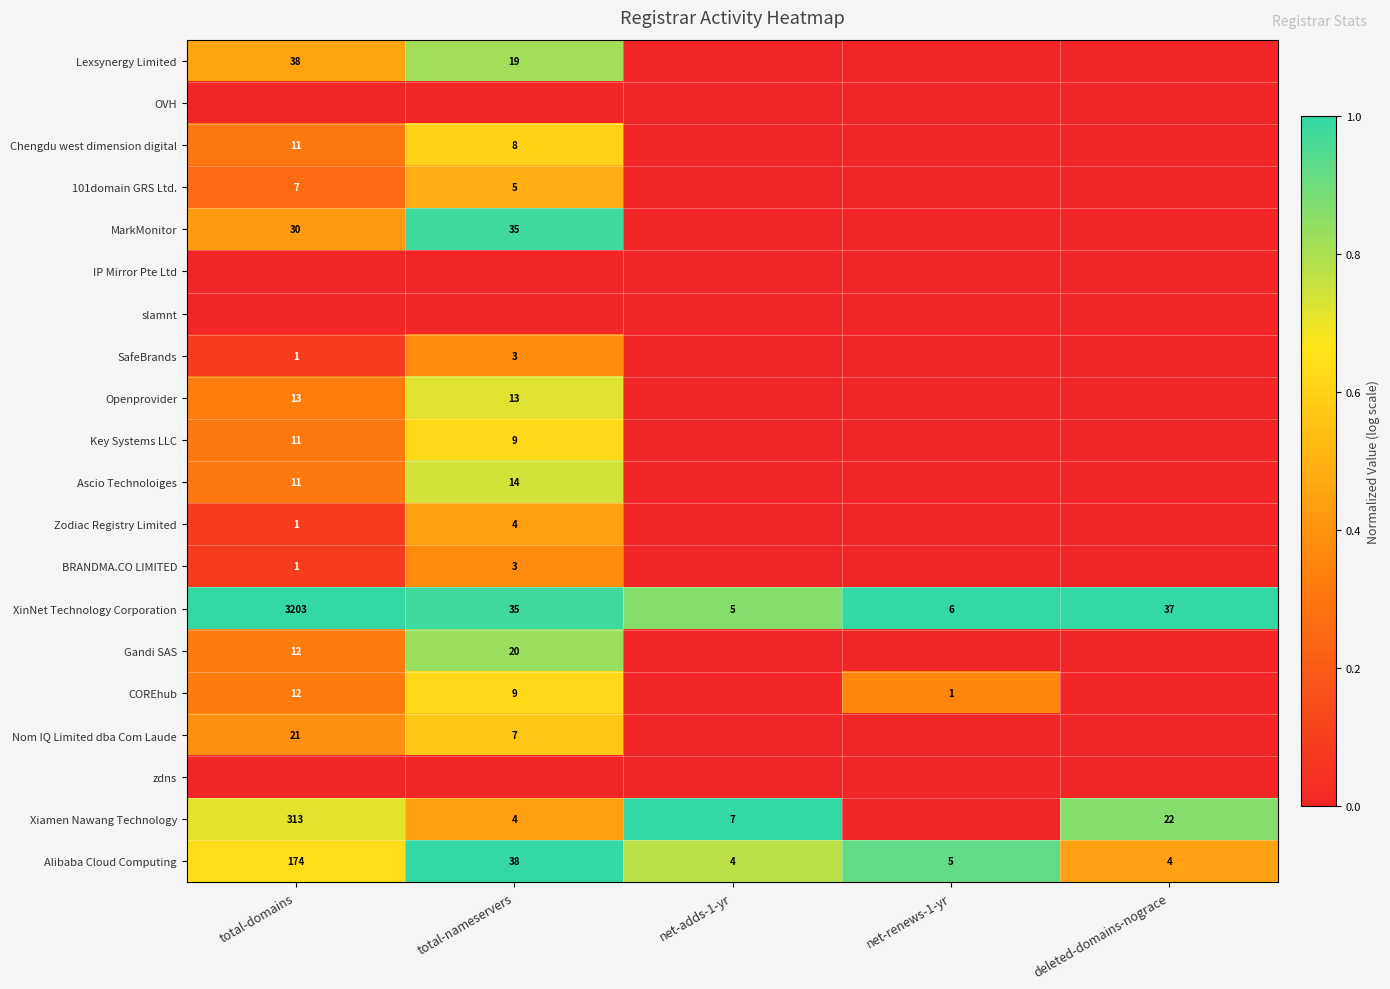

The value of SafeBrands at total-nameservers is 3. True or false?

True